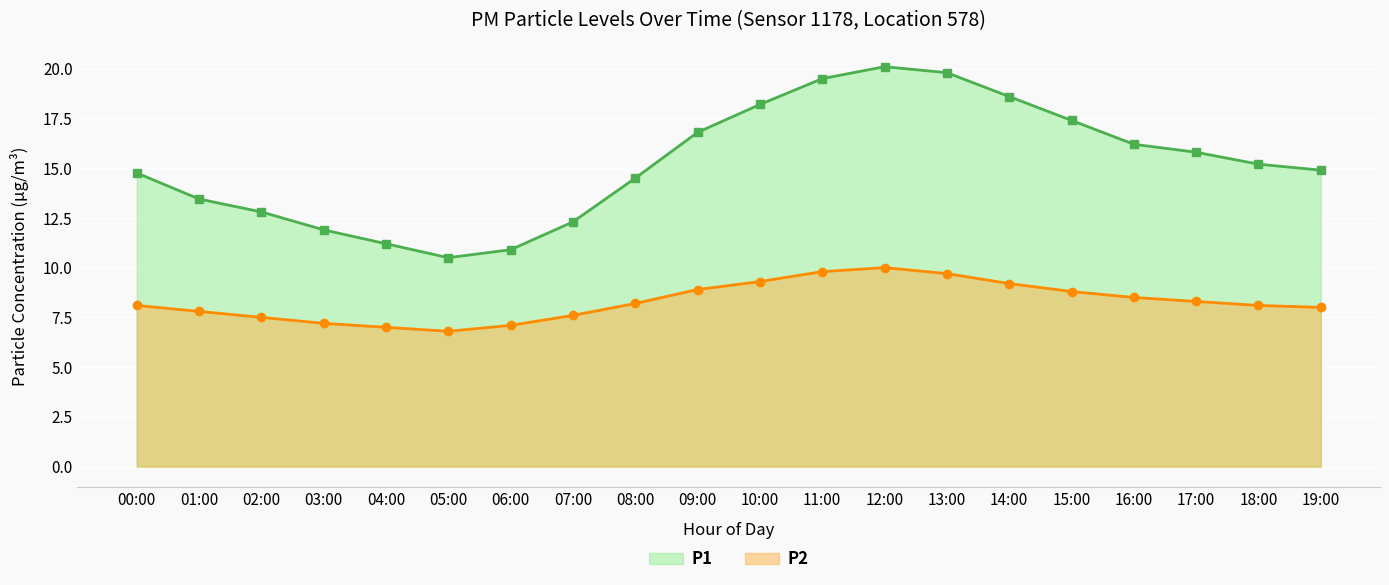

Between 01:00 and 16:00, which series saw the biggest shift?

P1